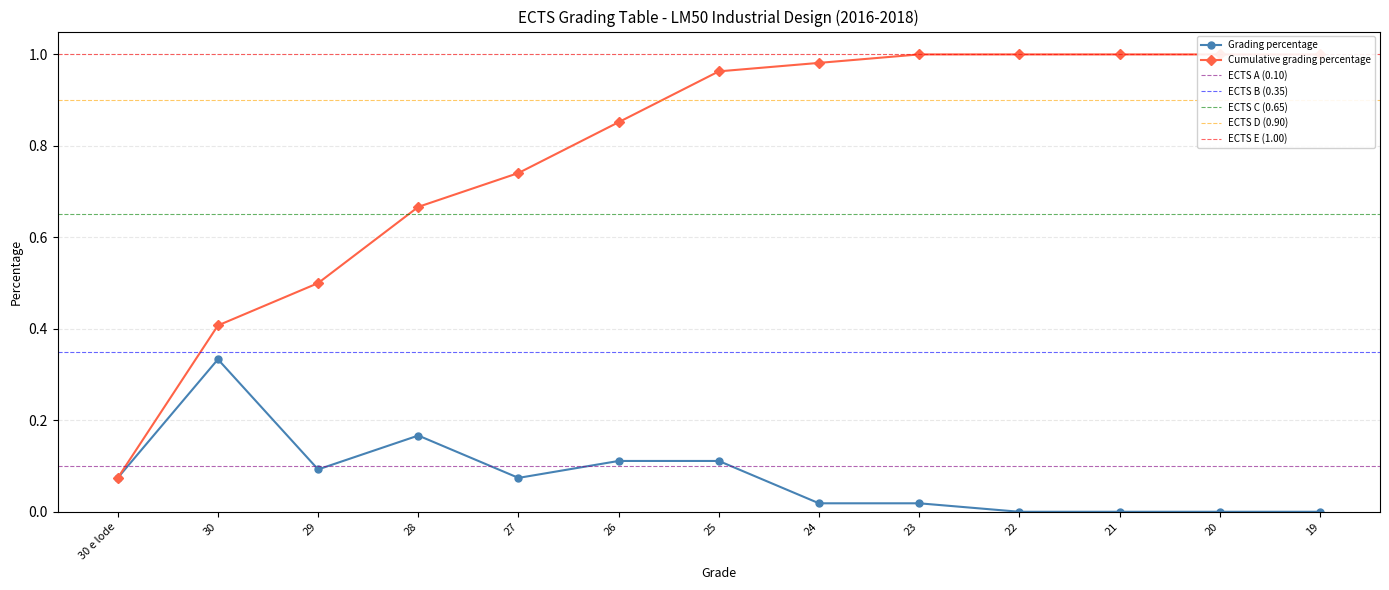

At which category does Grading percentage reach its first local peak?

30